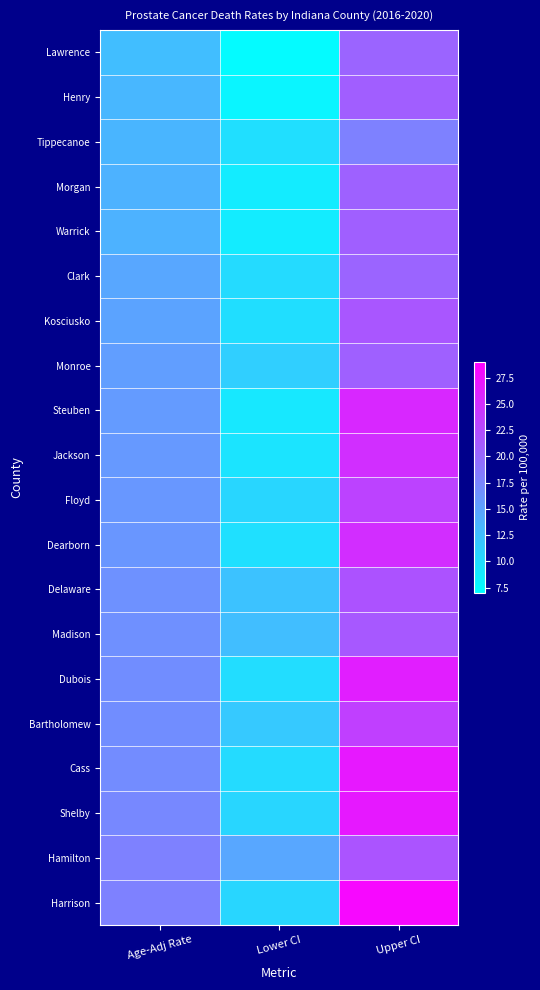

What is the greatest value displayed?

28.3